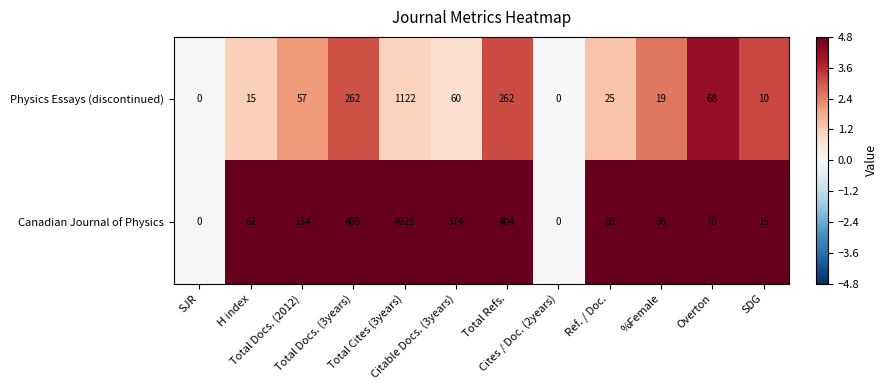

What is the difference between the second highest and second lowest values in the Physics Essays (discontinued) series?

262